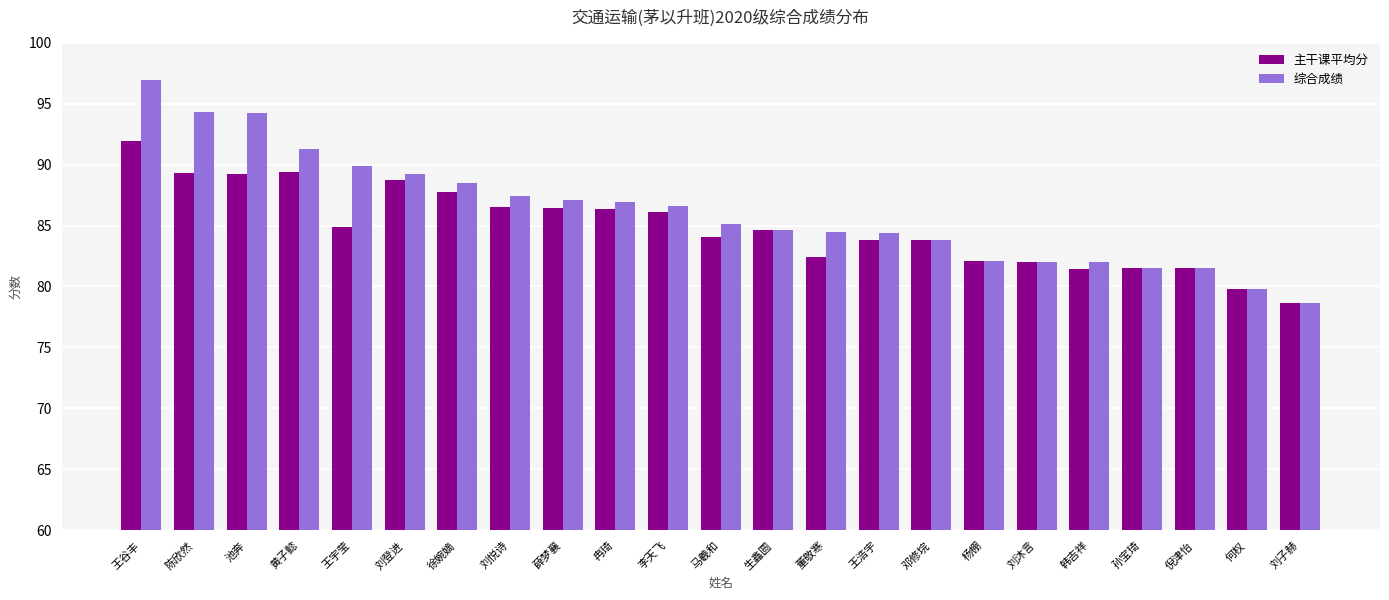

How many bars are there in each group?

2